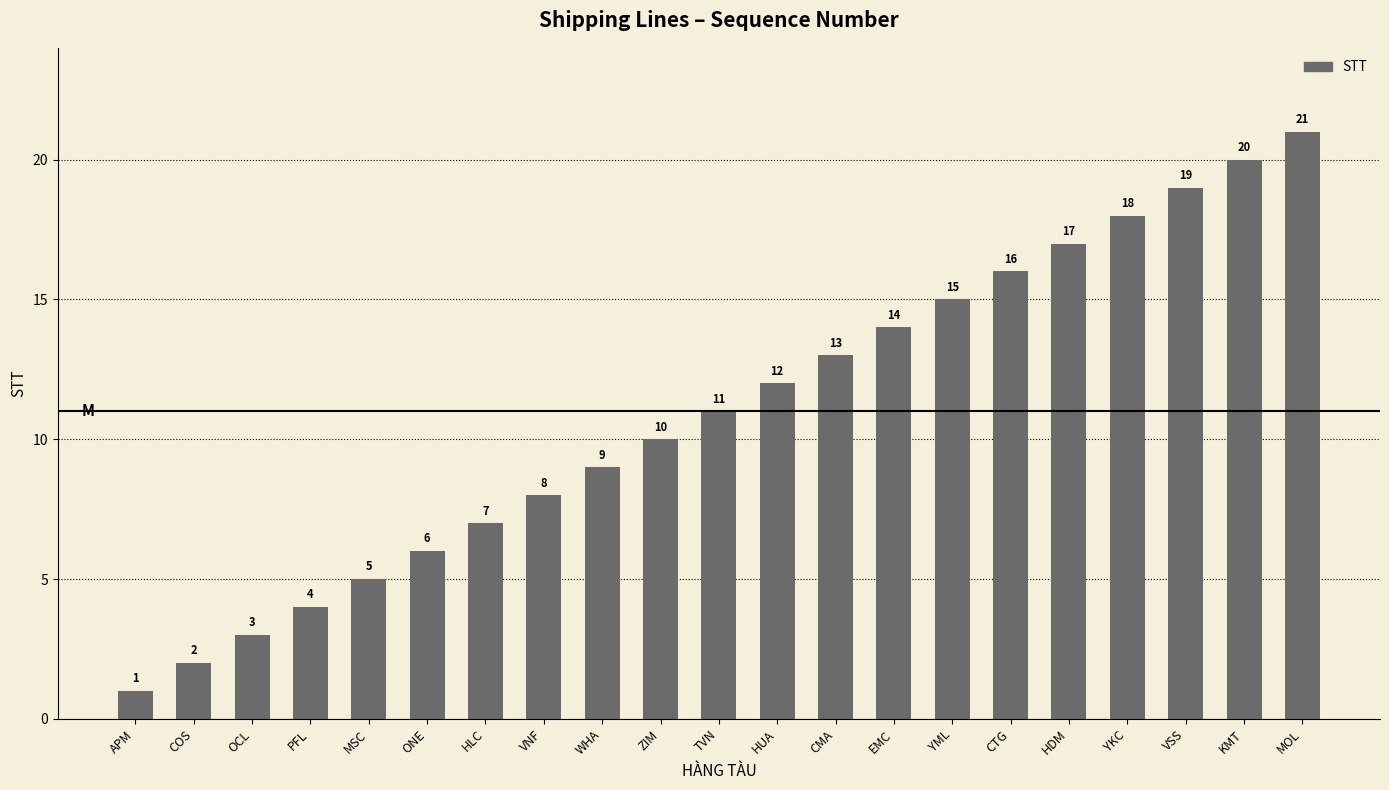

What is the sum of the values at MOL and PFL?

25